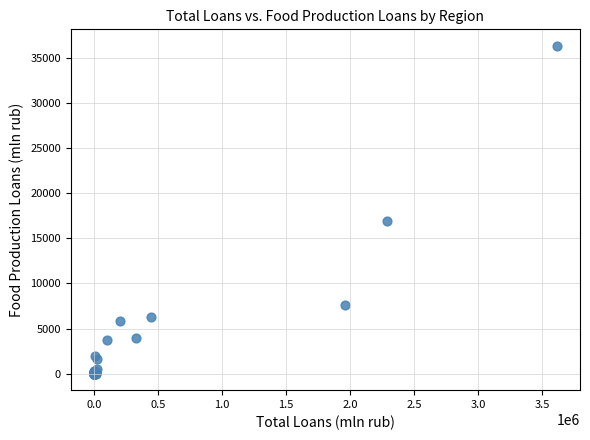

What Y value in the scatter plot is closest to 18157?

16889.4